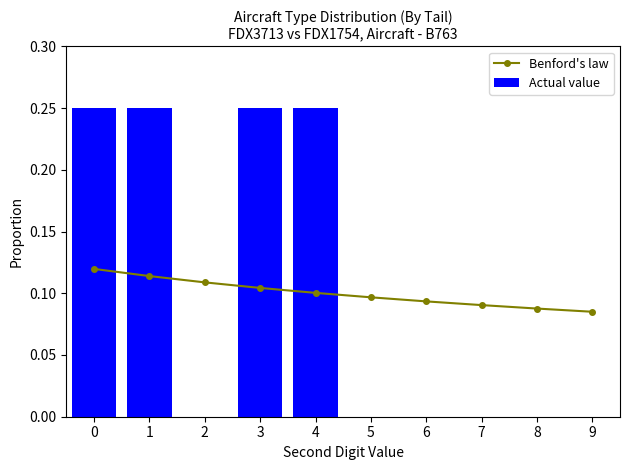

Where is Actual value nearest to the value 0?

2